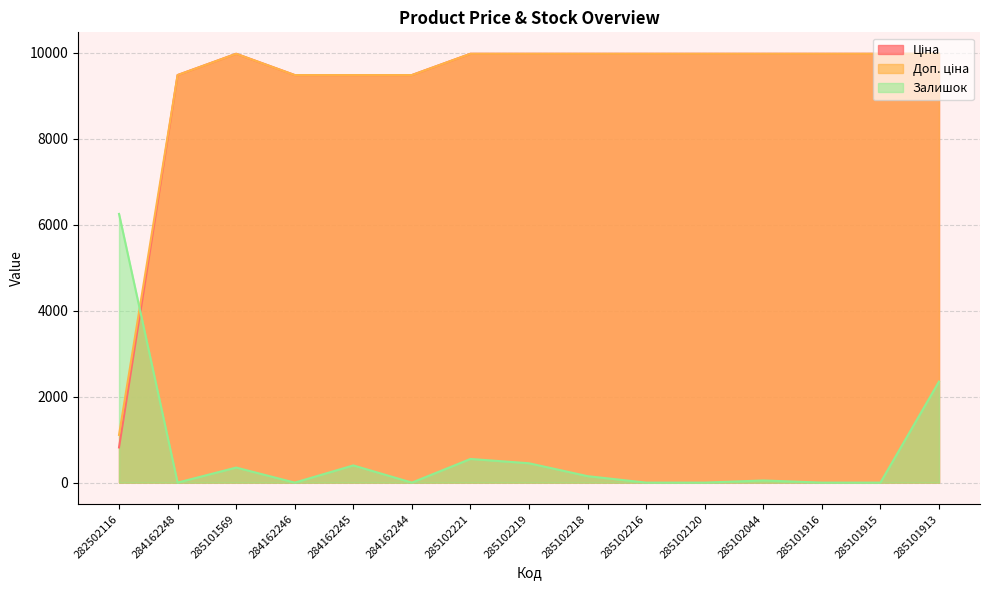

Reading right to left, extract all data points from this chart.

Ціна: 9975.0	9975.0	9975.0	9975.0	9975.0	9975.0	9975.0	9975.0	9975.0	9480.1	9480.1	9480.1	9975.0	9480.1	818.5
Доп. ціна: 9975.0	9975.0	9975.0	9975.0	9975.0	9975.0	9975.0	9975.0	9975.0	9480.1	9480.1	9480.1	9975.0	9480.1	1109.2
Залишок: 2350.0	0.0	0.0	50.0	0.0	0.0	150.0	450.0	550.0	0.0	400.0	0.0	350.0	0.0	6250.0